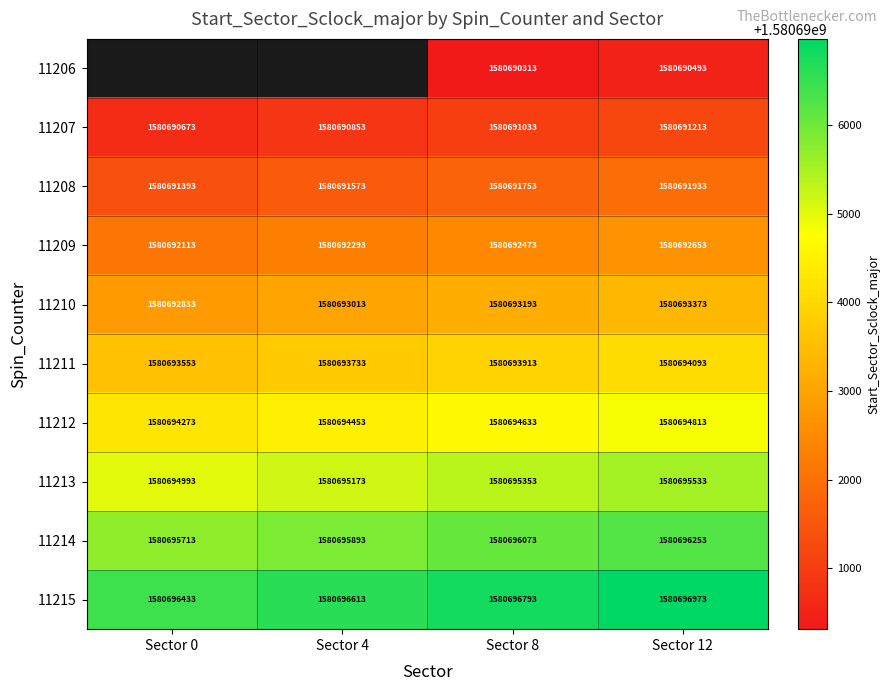

List the labels in order of 11208 value, largest first.

Sector 12, Sector 8, Sector 4, Sector 0